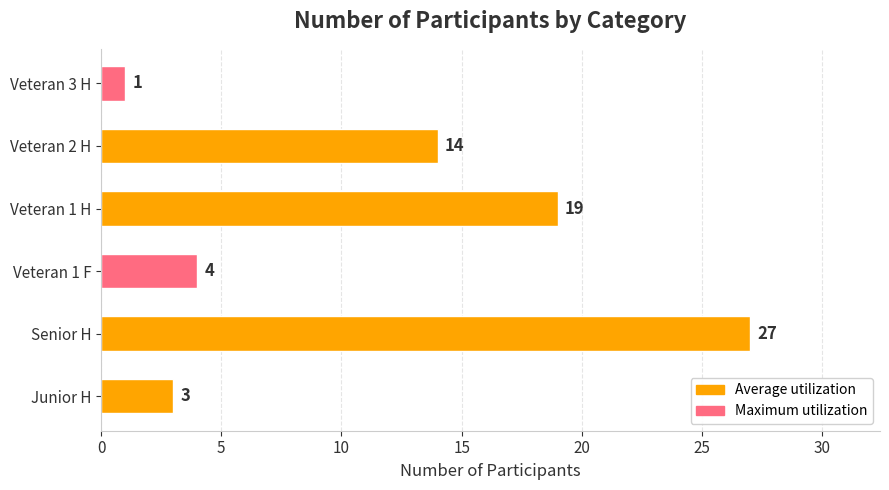

The chart shows a value of 47 at Senior H. True or false?

False